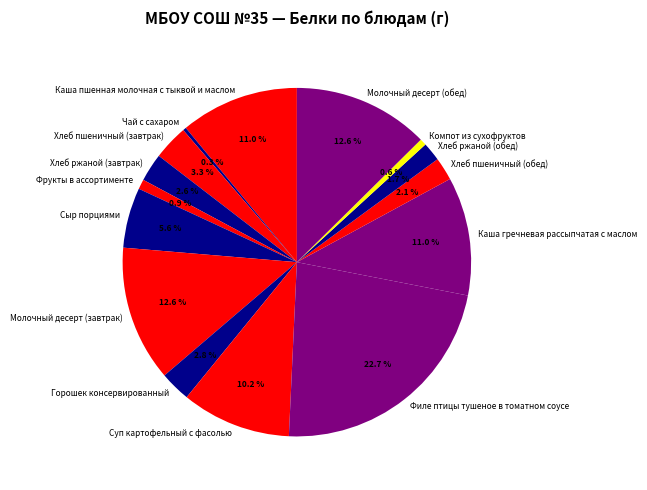

How many slices are in this pie chart?

15